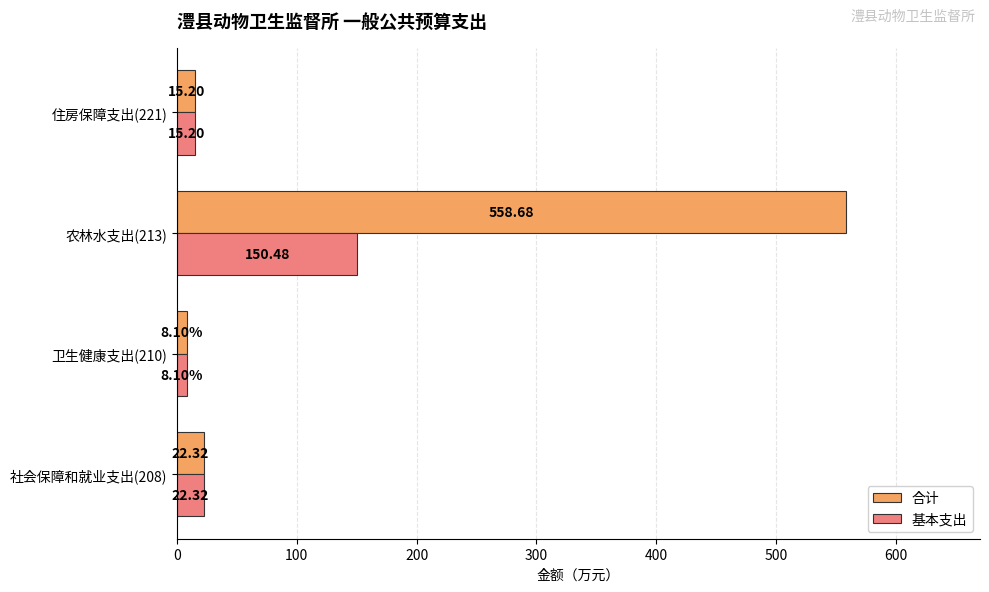

What is the sum of all 合计 values?

604.3